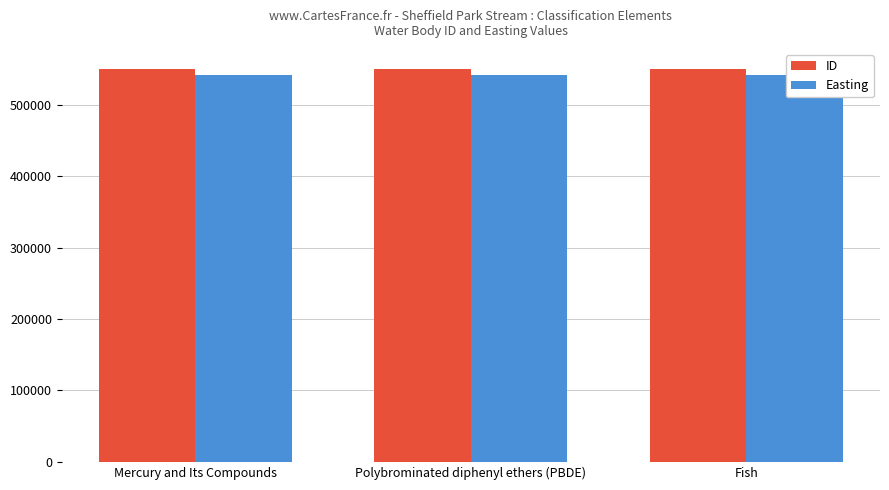

What is the difference between the ID values at Fish and Mercury and Its Compounds?

2